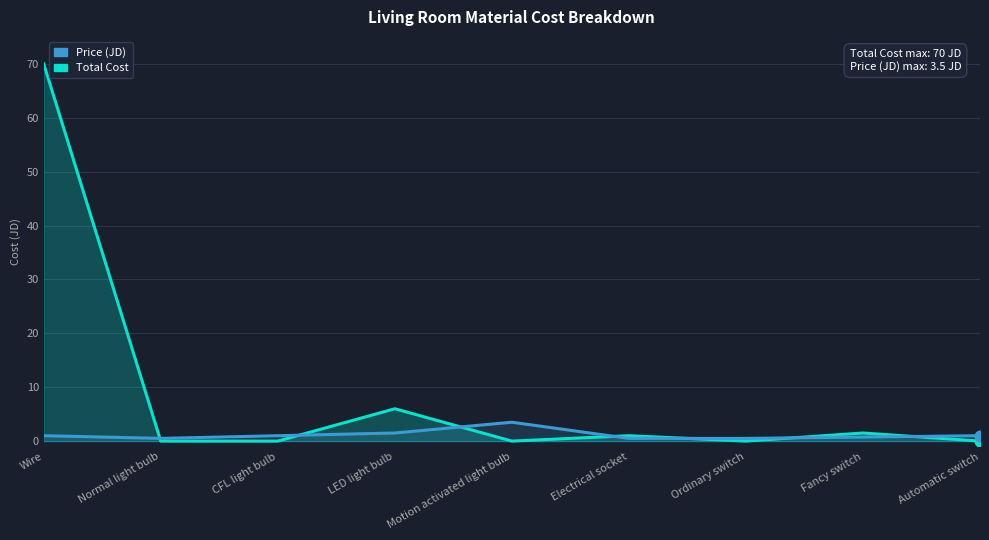

What are all the series names shown in the legend?

Total Cost, Price (JD)